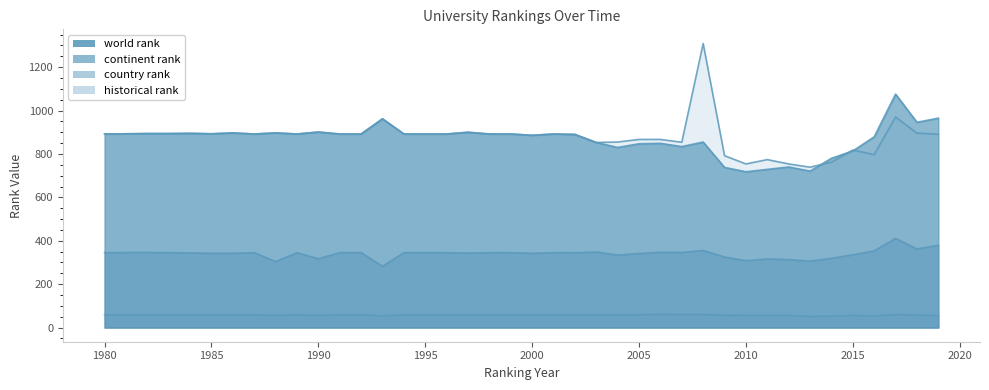

Which series changed the most between 1997 and 2009?

world rank